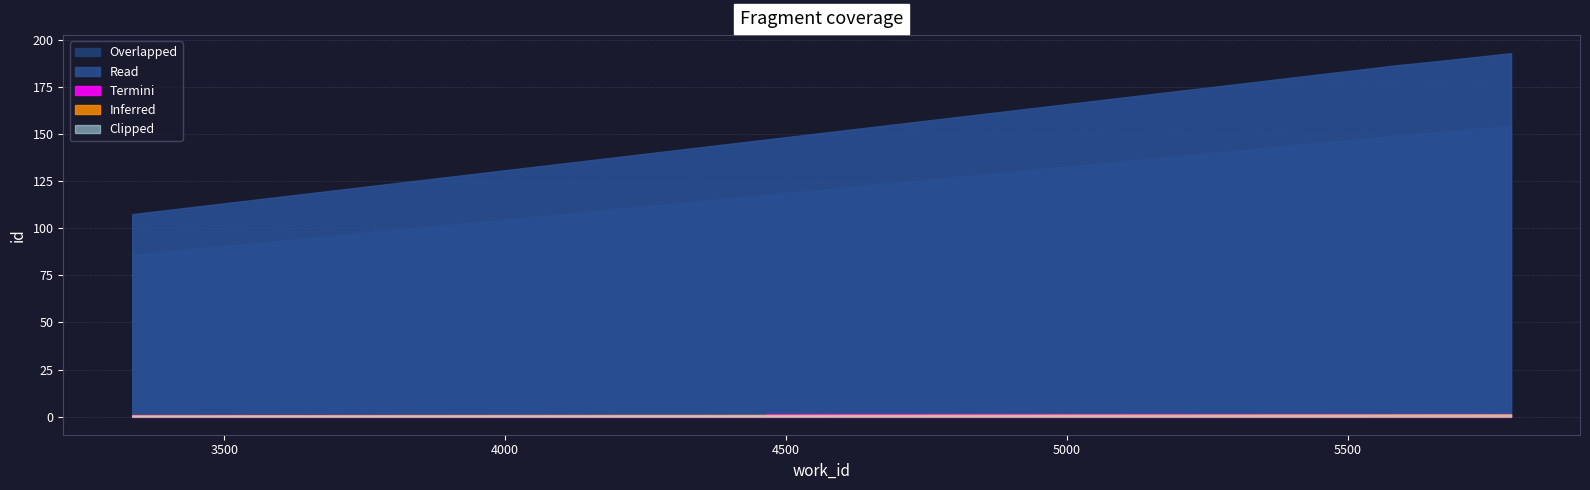

Rank the categories by Overlapped value from highest to lowest.

5791, 5782, 5670, 5600, 5594, 3336